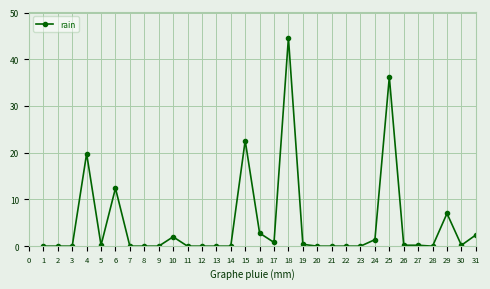

The value at 3 is 13.2. True or false?

False